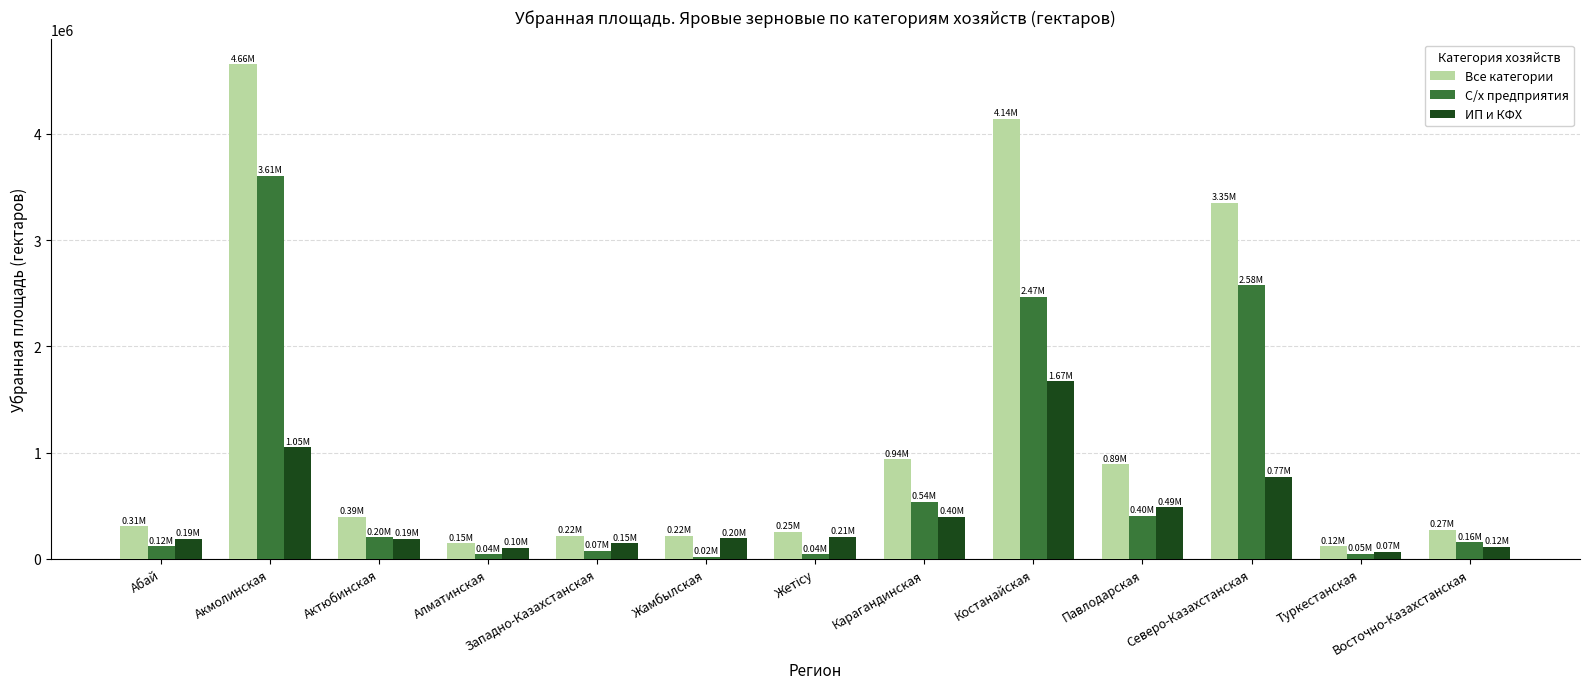

At which category is the sum across all series the highest?

Акмолинская